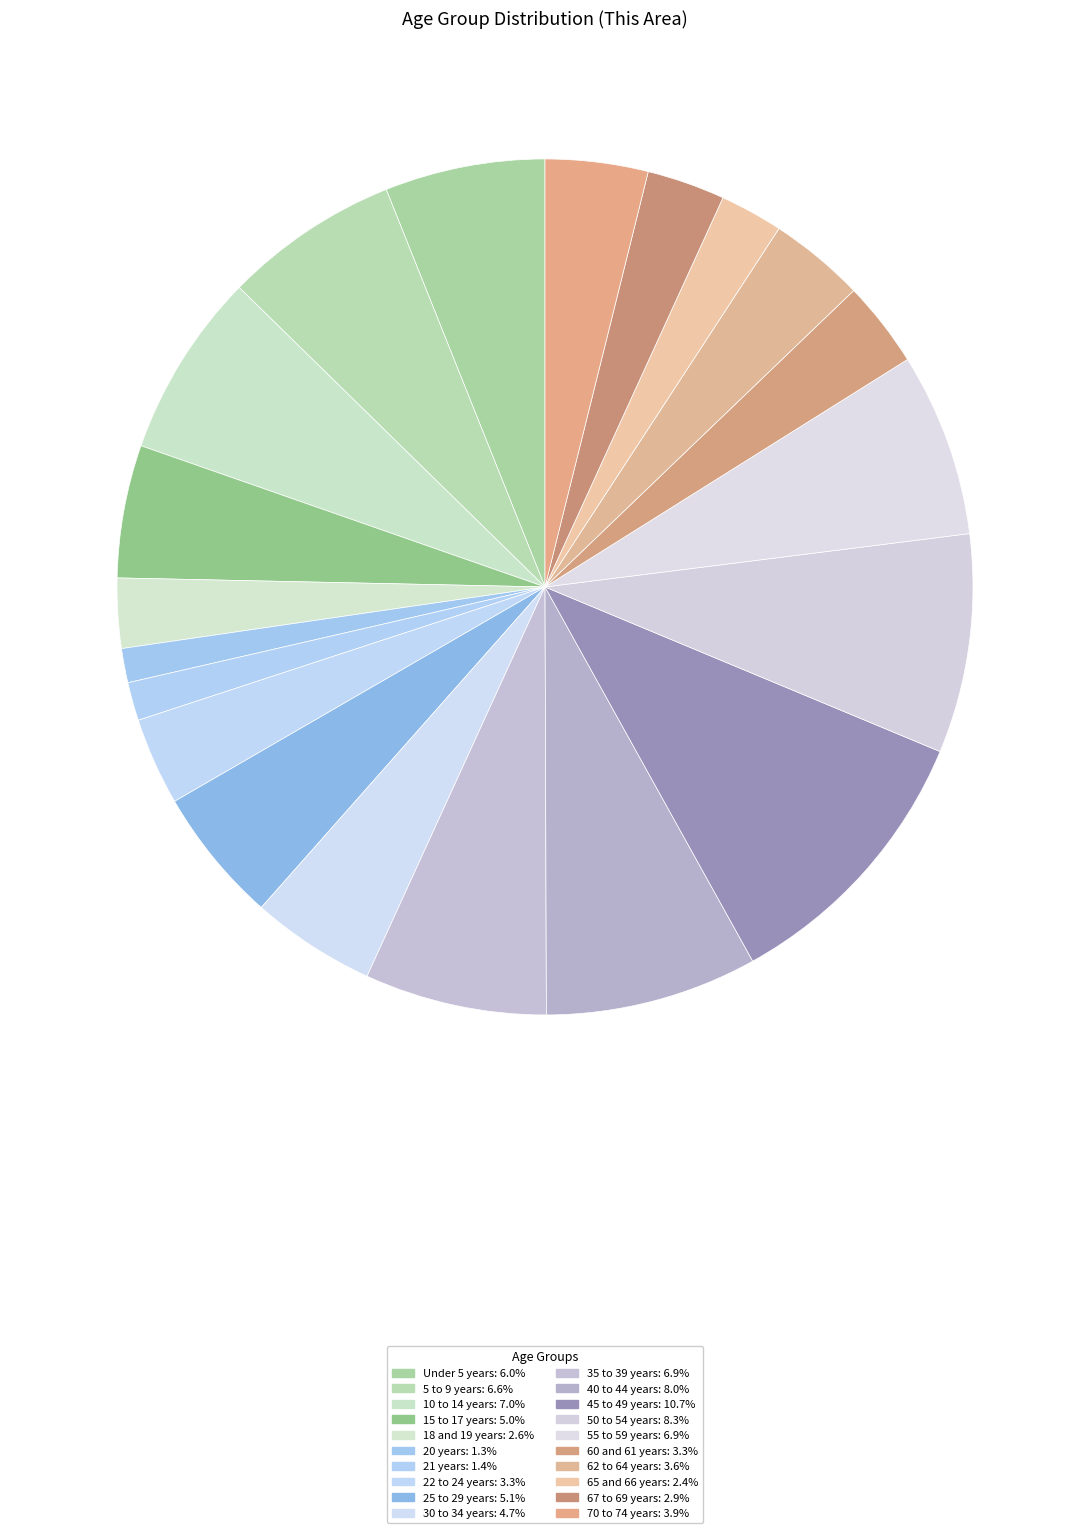

Between 65 and 66 years and 55 to 59 years, which is larger?

55 to 59 years